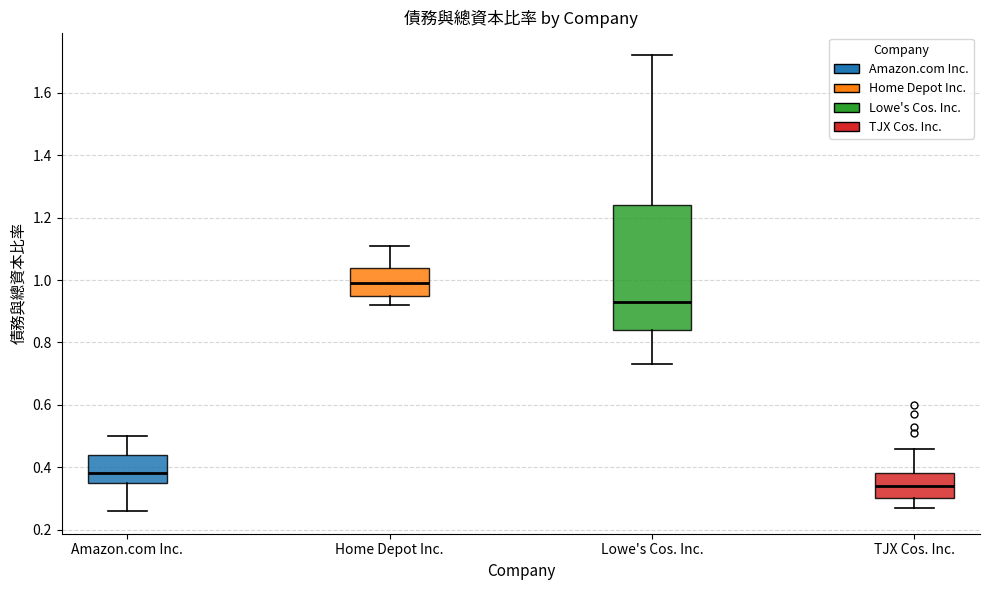

Reading left to right, read every box against the y-axis: the position of its median line, the range the box covers, and the ends of its whiskers. The values are not printed on the chart, so give them approximately, as read against the axis.

Amazon.com Inc.: median 0.38, box 0.36 to 0.44, whiskers 0.26 to 0.50
Home Depot Inc.: median 1.00, box 0.96 to 1.04, whiskers 0.92 to 1.12
Lowe's Cos. Inc.: median 0.94, box 0.84 to 1.24, whiskers 0.74 to 1.72
TJX Cos. Inc.: median 0.34, box 0.30 to 0.38, whiskers 0.28 to 0.46